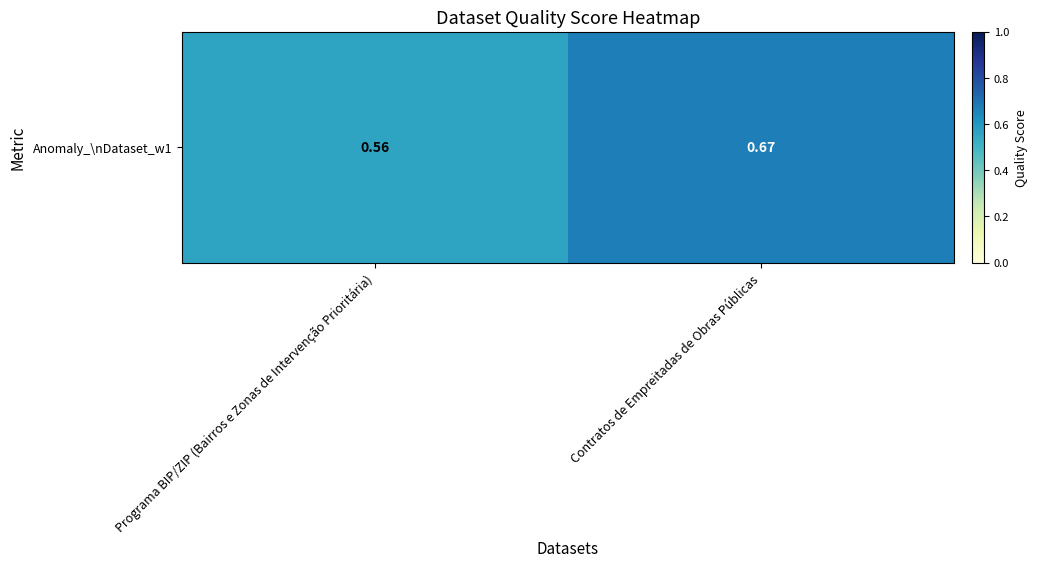

Reading left to right, list all the values displayed in this chart.

Programa BIP/ZIP (Bairros e Zonas de Intervenção Prioritária)=0.6	Contratos de Empreitadas de Obras Públicas=0.7